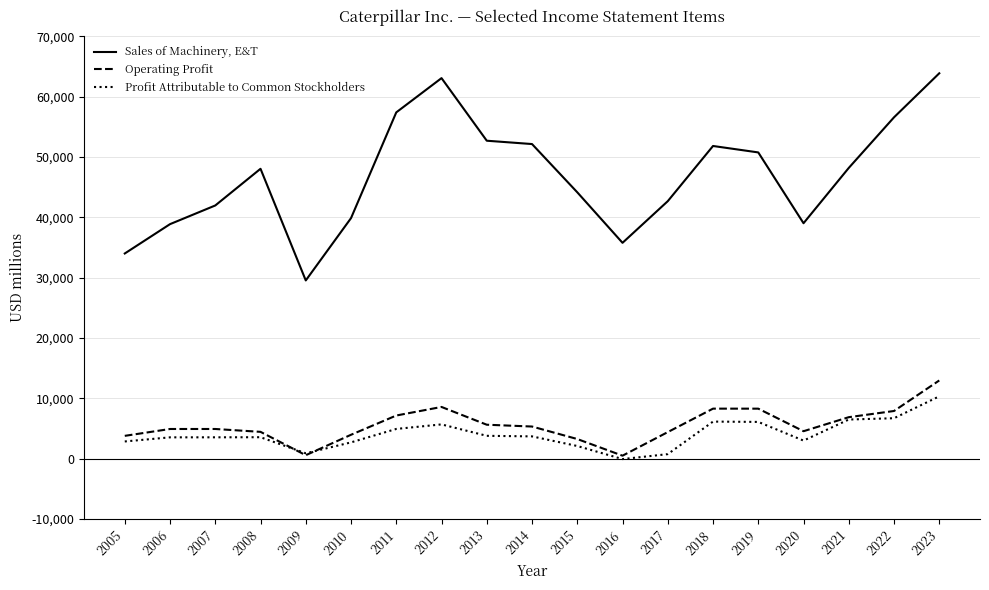

What is the maximum value shown in the chart?

63869